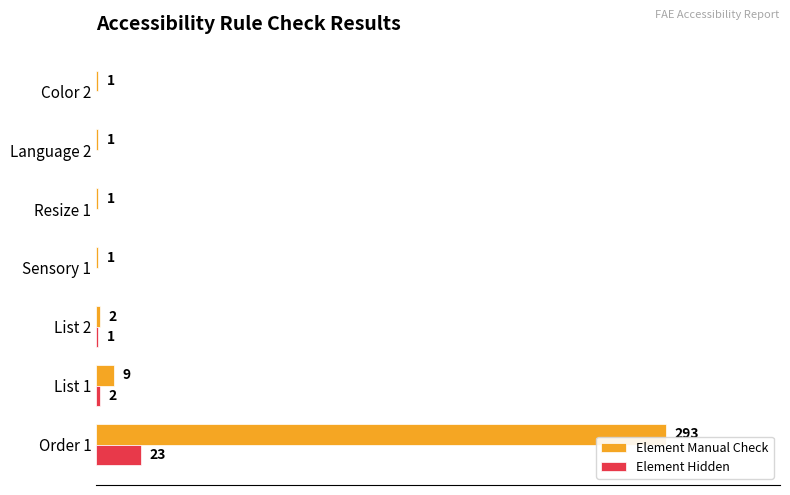

List the series in order of their peak value, lowest first.

Element Hidden, Element Manual Check